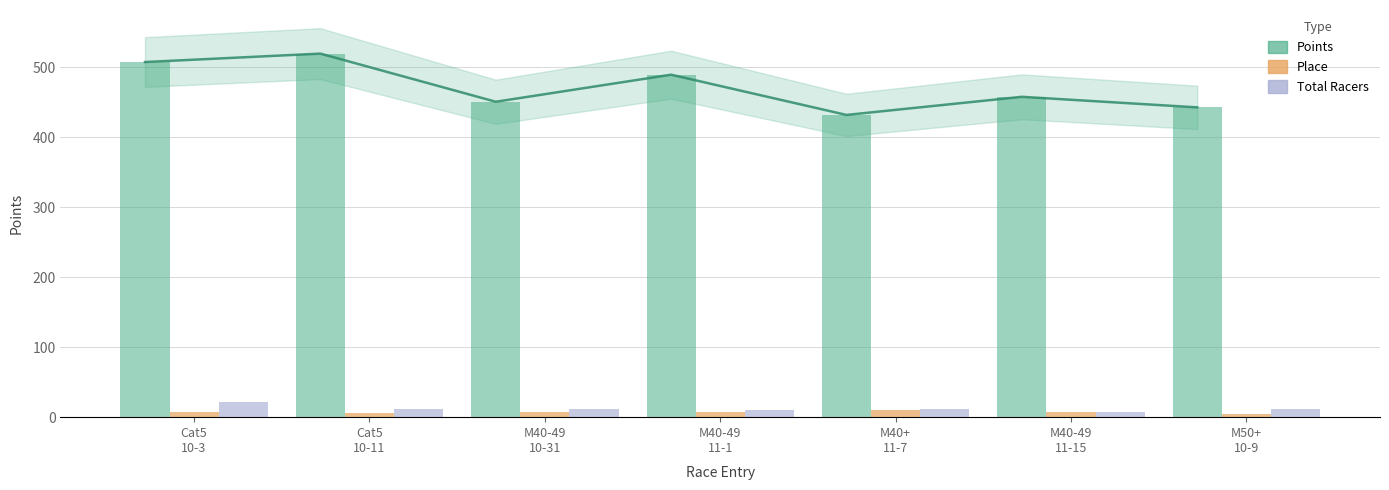

The Place series shows 10.0 at M40+
11-7. True or false?

True